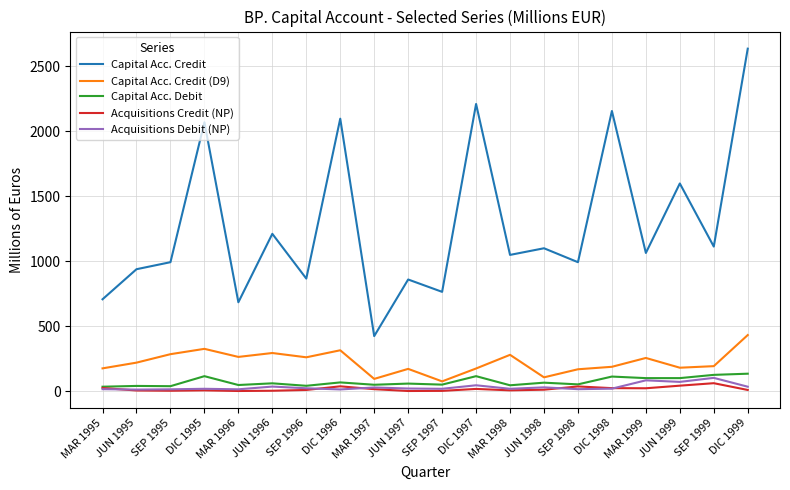

True or false: Acquisitions Credit (NP) and Capital Acc. Credit (D9) intersect in this chart.

False